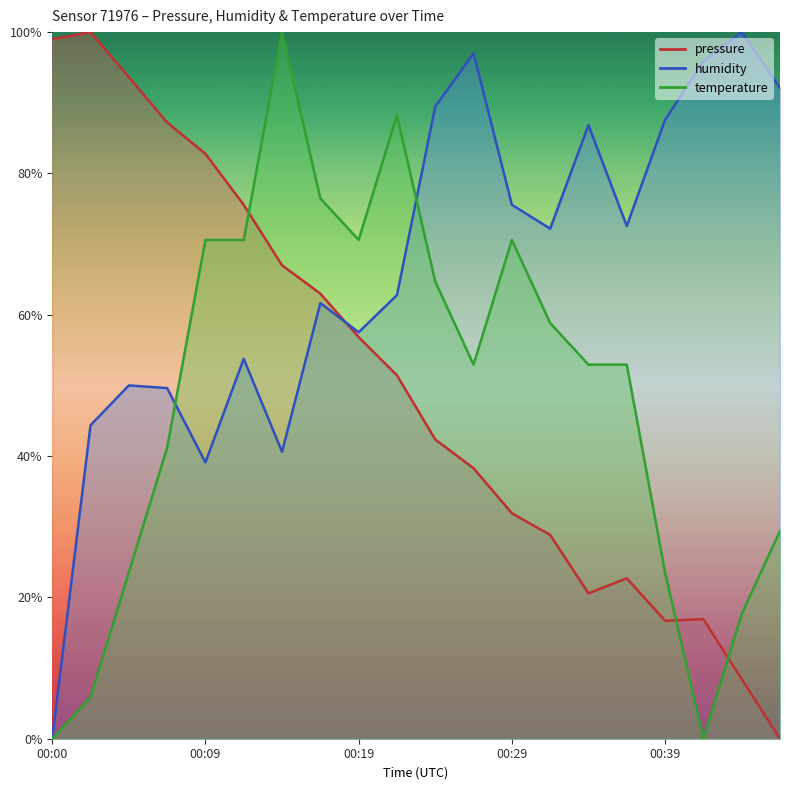

How many interior local valleys does the humidity series have?

5